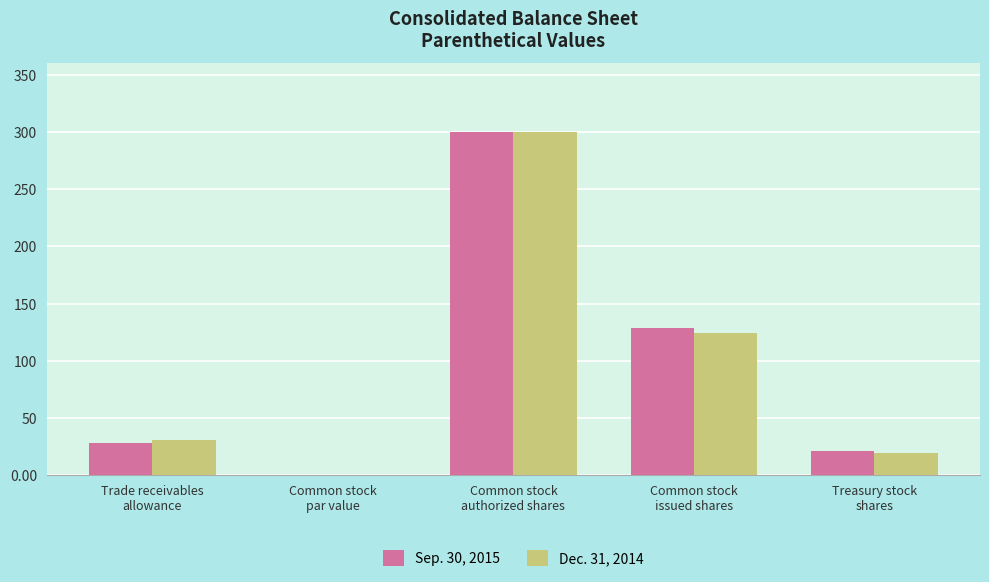

How many groups of bars are there?

5